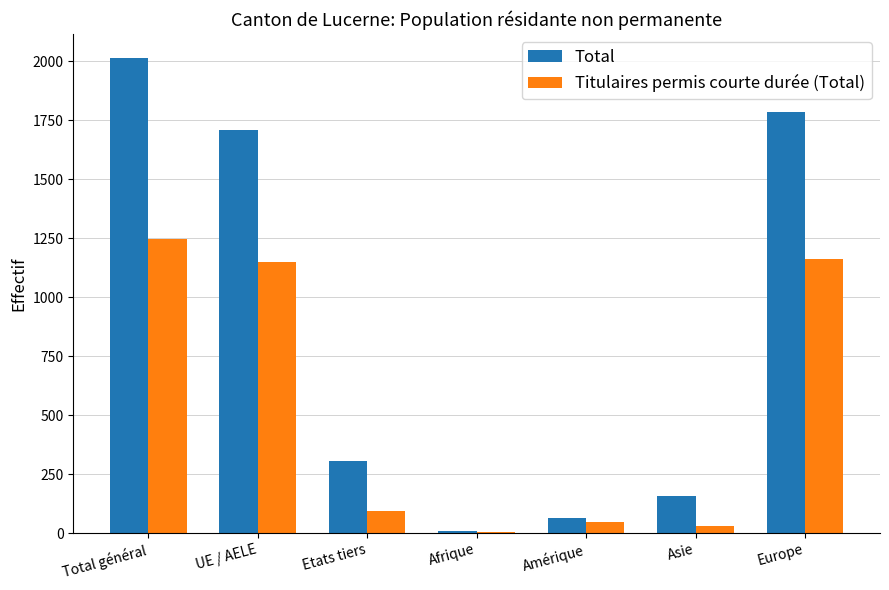

Reading left to right, list all the values displayed in this chart.

Total: 2014	1709	305	9	64	158	1783
Titulaires permis courte durée (Total): 1245	1150	95	6	48	29	1162